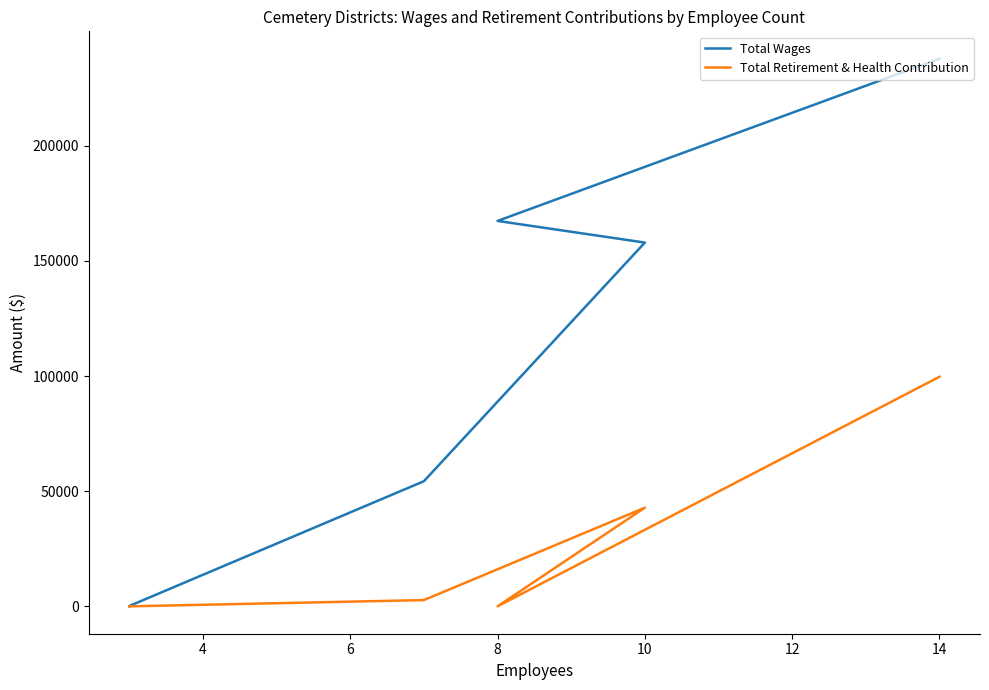

True or false: Total Wages has a value of 22760 at 8.

False